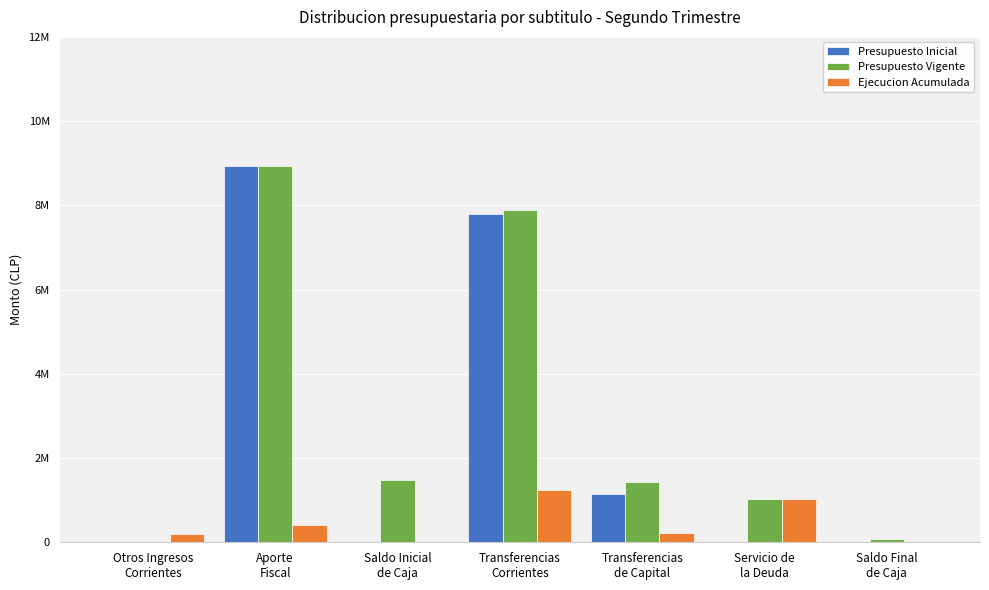

Are the bars grouped side by side (vs. stacked)?

Yes